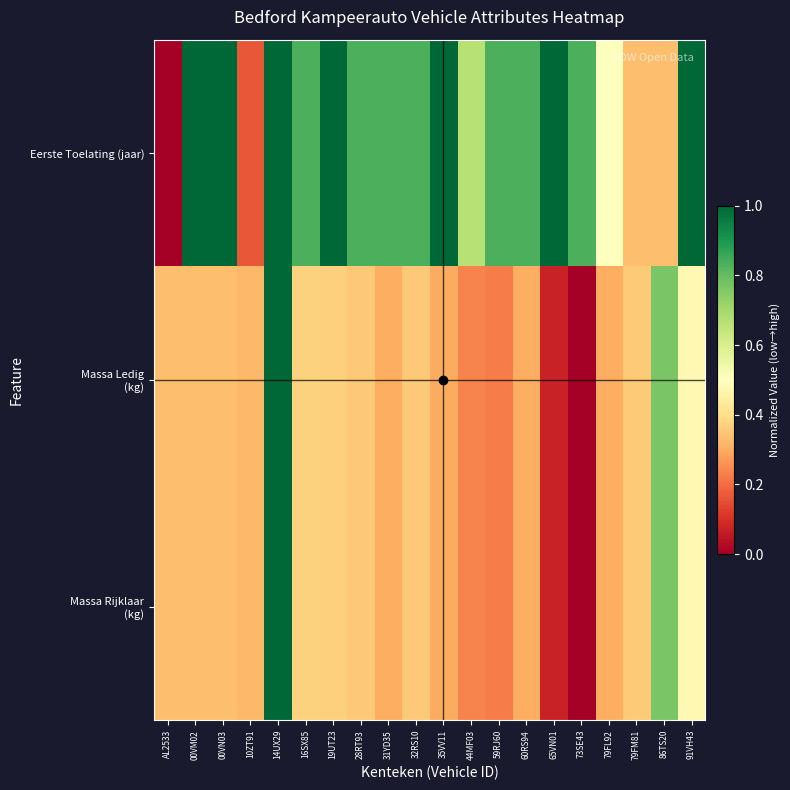

Count the number of categories in the chart.

20